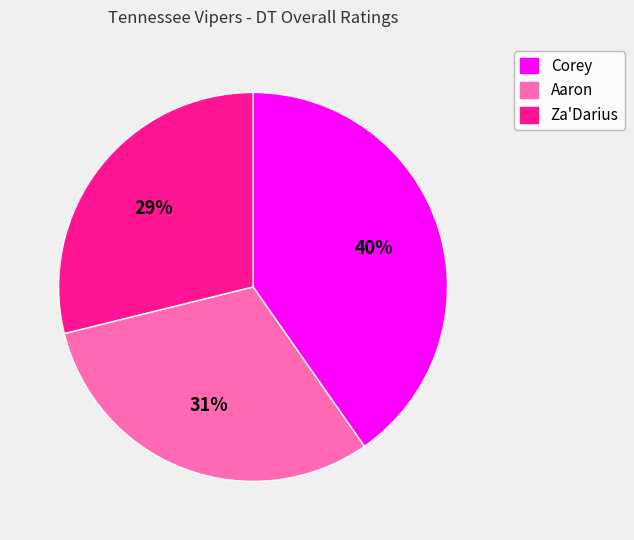

What is the ratio of the value at Za'Darius to the value at Aaron?

0.9